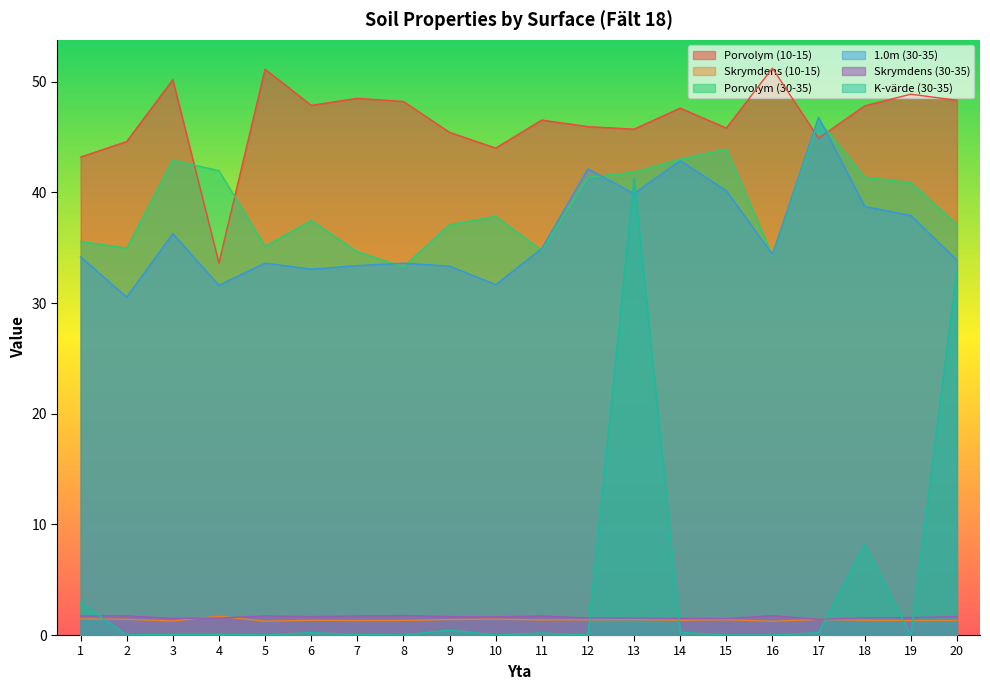

At 9, list the series in order from largest to smallest.

Porvolym (10-15), Porvolym (30-35), 1.0m (30-35), Skrymdens (30-35), Skrymdens (10-15), K-värde (30-35)